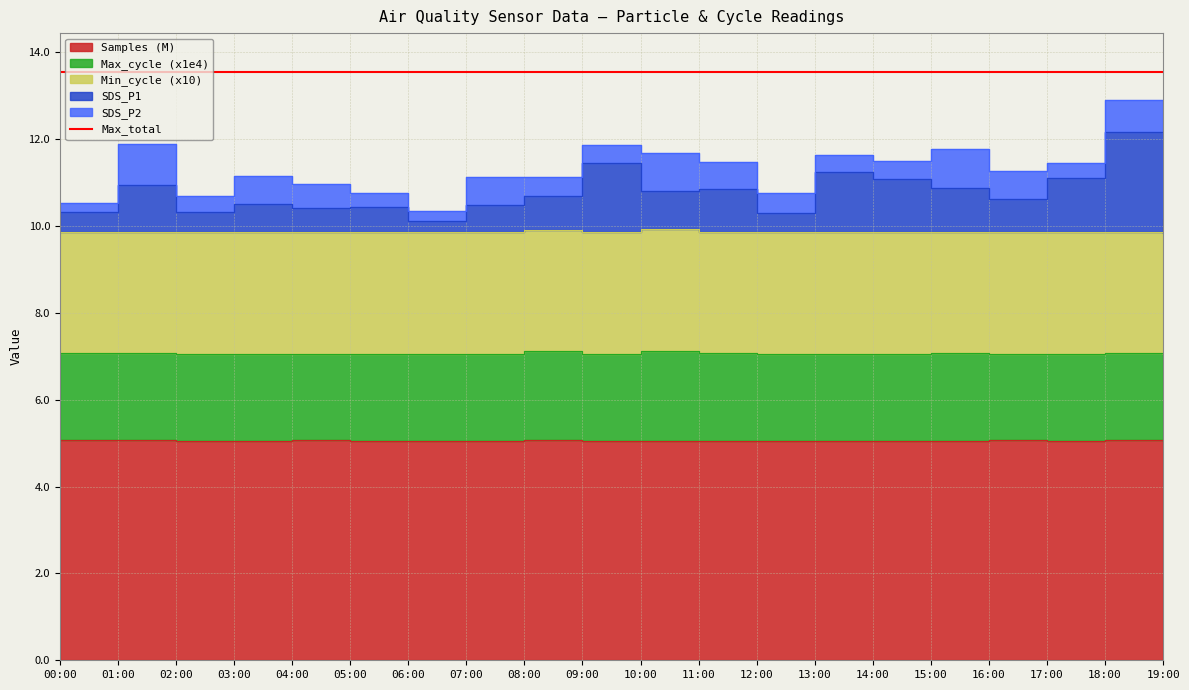

What is the average value of the Samples series?

5.1